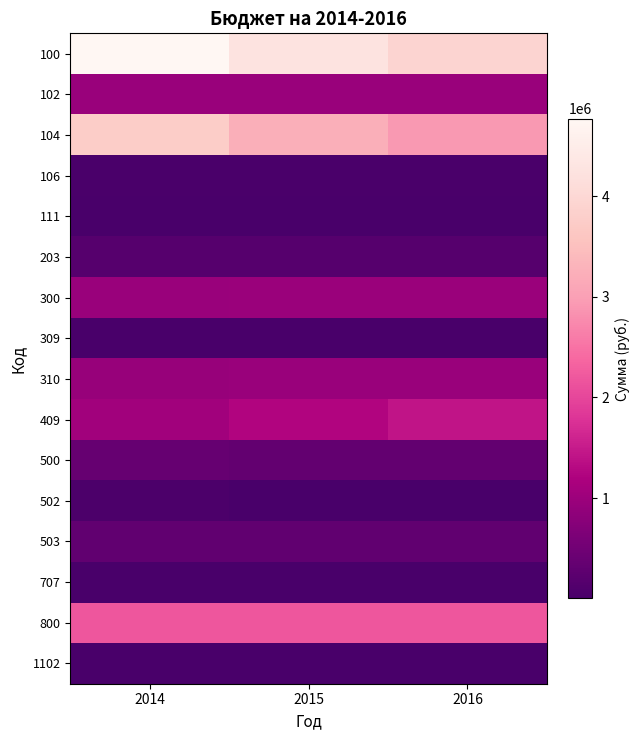

Between 2014 and 2016, which is larger?

2014